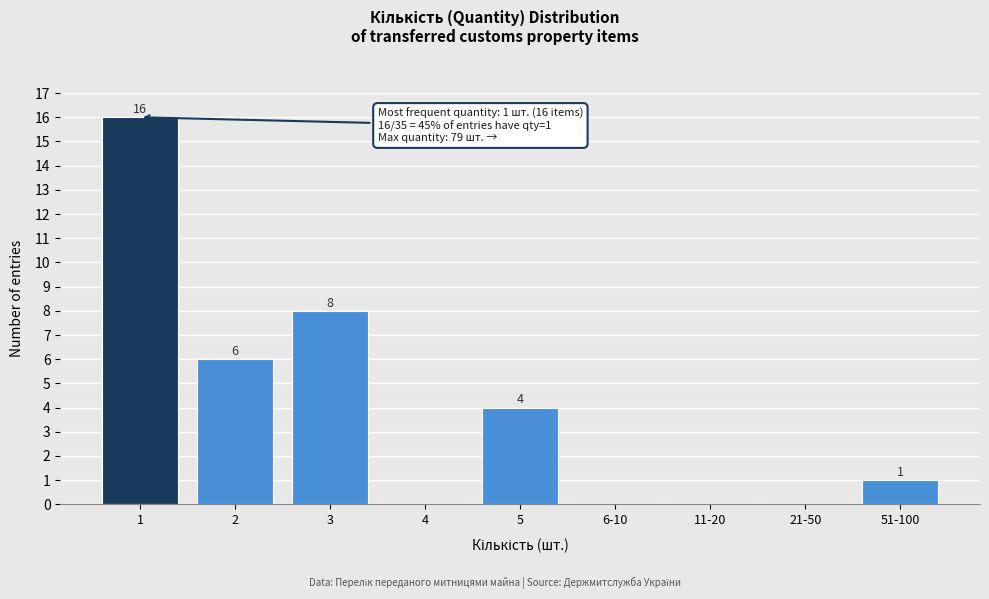

Reading left to right, what are all the values shown in this chart?

1=16	2=6	3=8	4=0	5=4	6-10=0	11-20=0	21-50=0	51-100=1